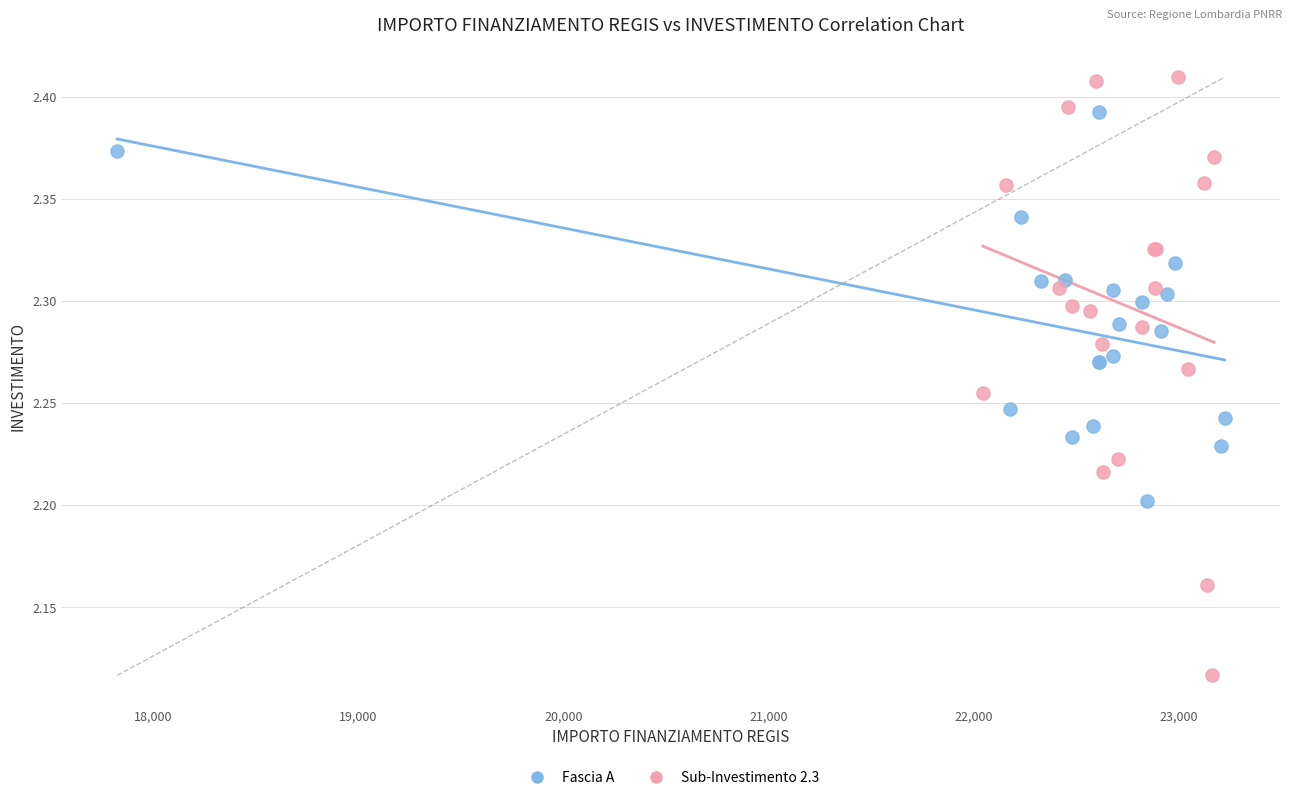

Which series reaches the minimum Y coordinate?

Sub-Investimento 2.3